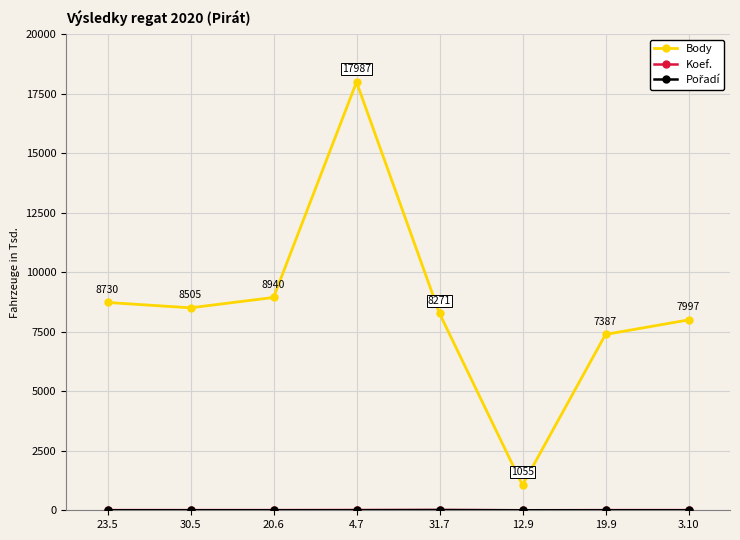

At which category does Body reach its first local peak?

4.7